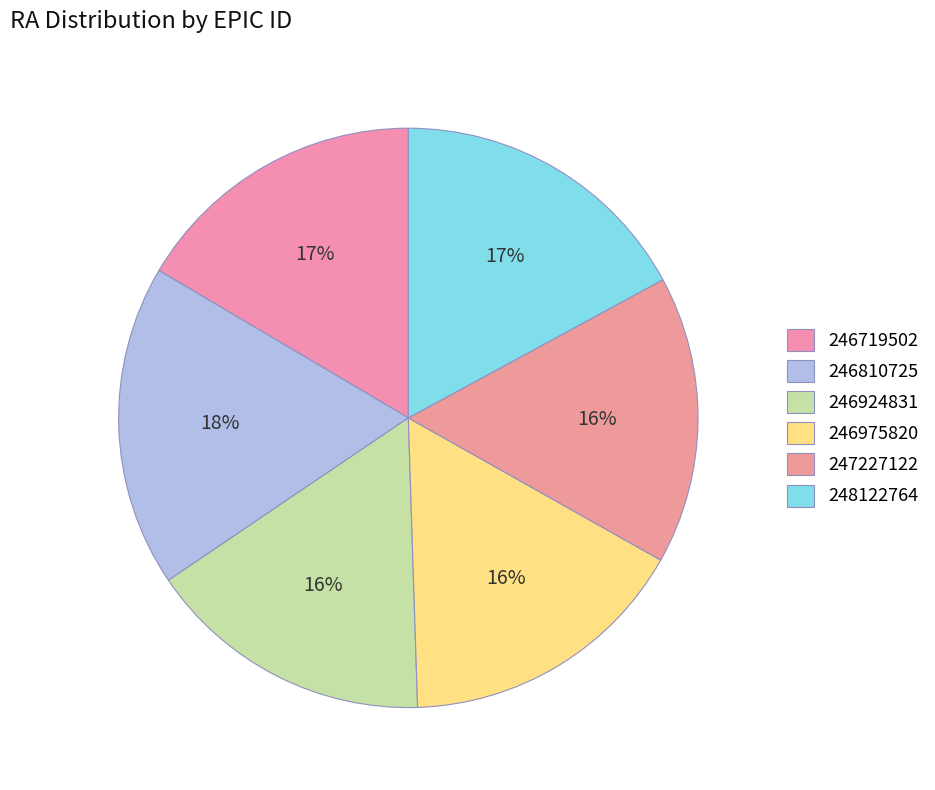

Which slice is the largest?

246810725